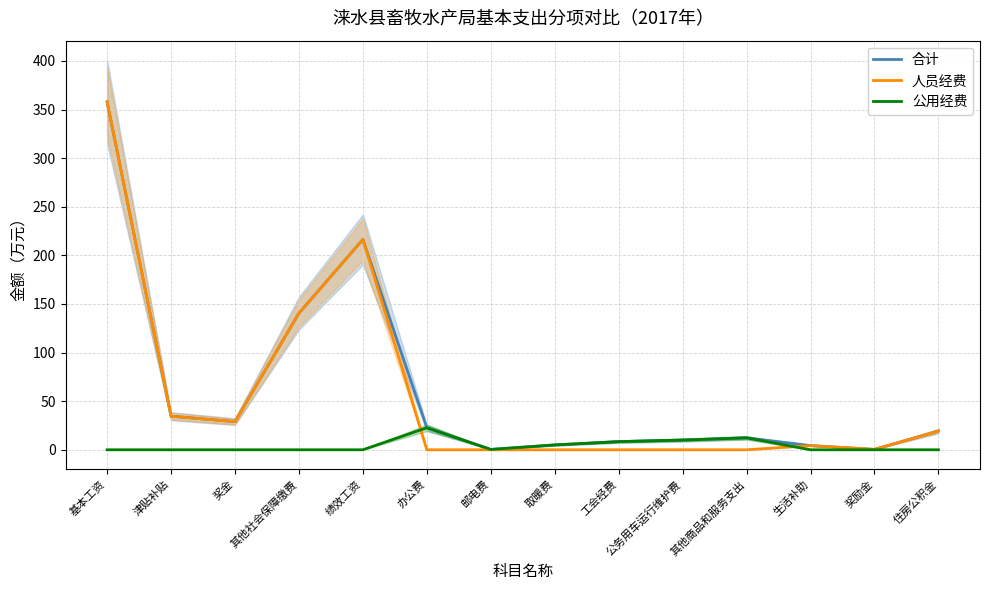

List the labels in order of 公用经费 value, smallest first.

基本工资, 津贴补贴, 奖金, 其他社会保障缴费, 绩效工资, 生活补助, 奖励金, 住房公积金, 邮电费, 取暖费, 工会经费, 公务用车运行维护费, 其他商品和服务支出, 办公费